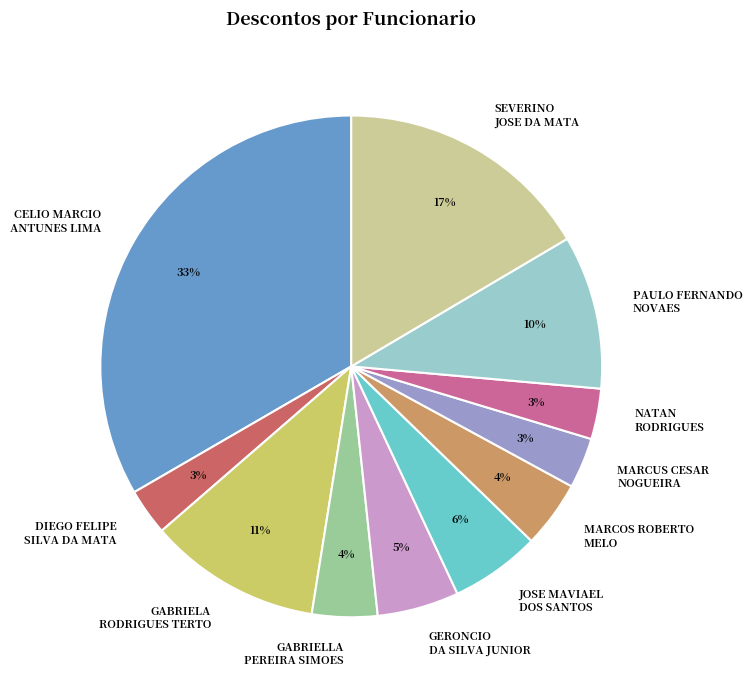

What is the largest slice in the pie chart?

CELIO MARCIO ANTUNES LIMA